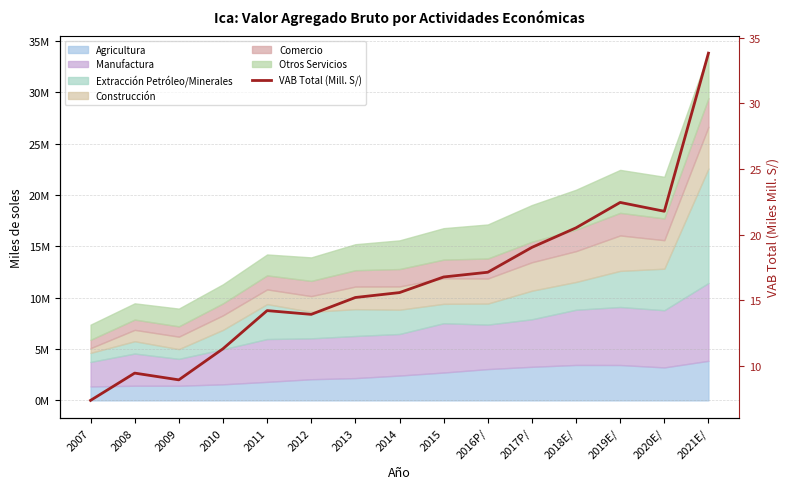

Rank the categories by value from highest to lowest.

2021E/, 2019E/, 2020E/, 2018E/, 2017P/, 2016P/, 2015, 2014, 2013, 2011, 2012, 2010, 2008, 2009, 2007